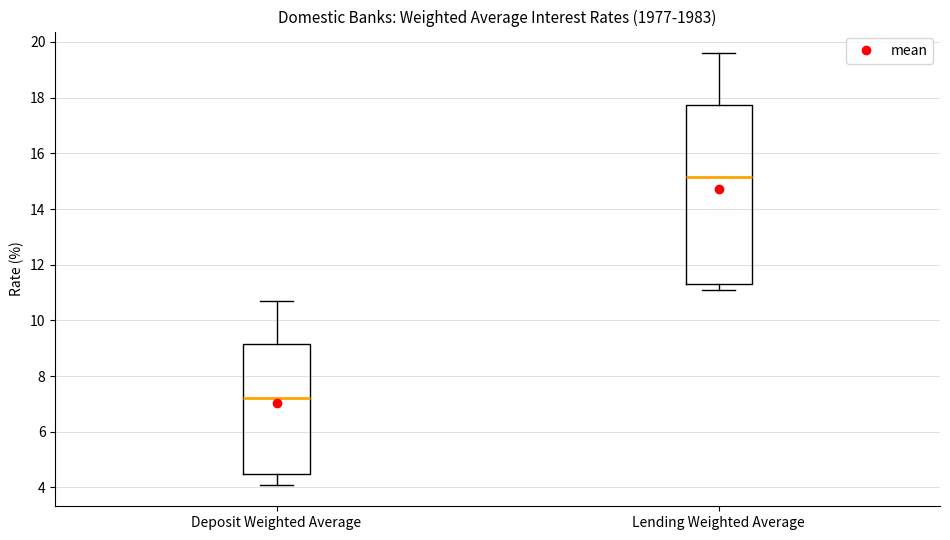

Reading left to right, transcribe this box plot: for each box, give where its median line is, the range the box spans, and where its two whiskers end, as read against the y-axis. The values are not printed on the chart, so give them approximately, as read against the axis.

Deposit Weighted Average: median 7.2, box 4.4 to 9.2, whiskers 4.2 to 10.8
Lending Weighted Average: median 15.2, box 11.4 to 17.8, whiskers 11.2 to 19.6